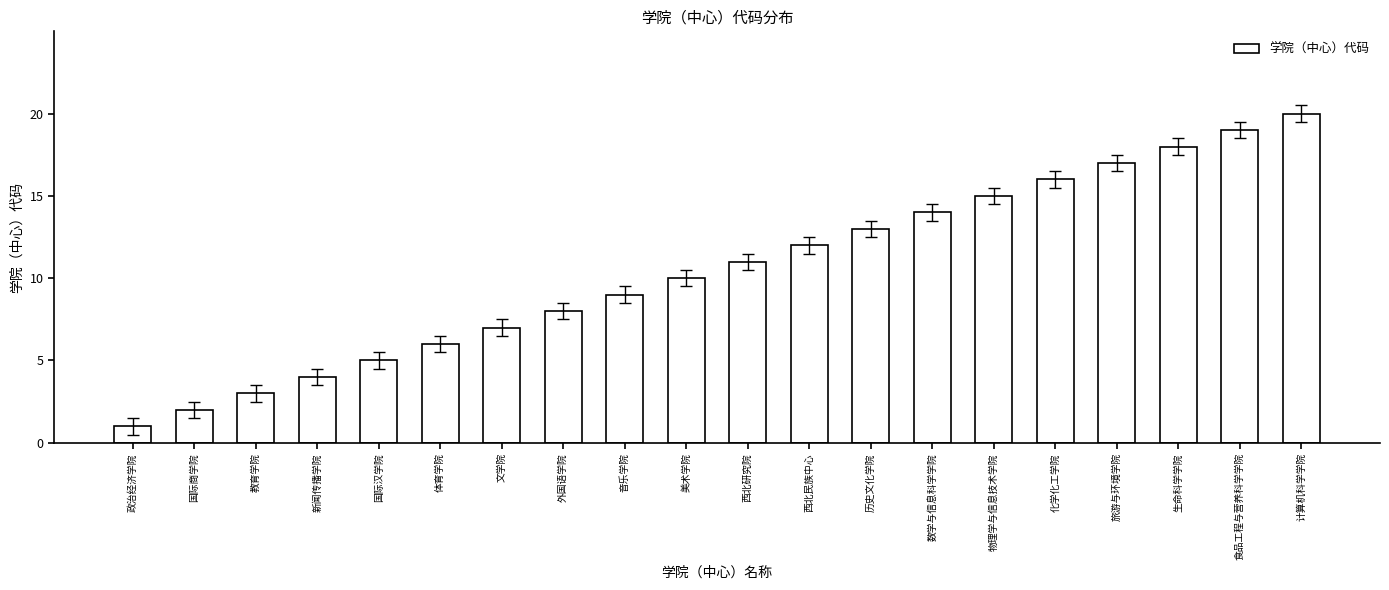

List the labels in order of value, smallest first.

政治经济学院, 国际商学院, 教育学院, 新闻传播学院, 国际汉学院, 体育学院, 文学院, 外国语学院, 音乐学院, 美术学院, 西北研究院, 西北民族中心, 历史文化学院, 数学与信息科学学院, 物理学与信息技术学院, 化学化工学院, 旅游与环境学院, 生命科学学院, 食品工程与营养科学学院, 计算机科学学院